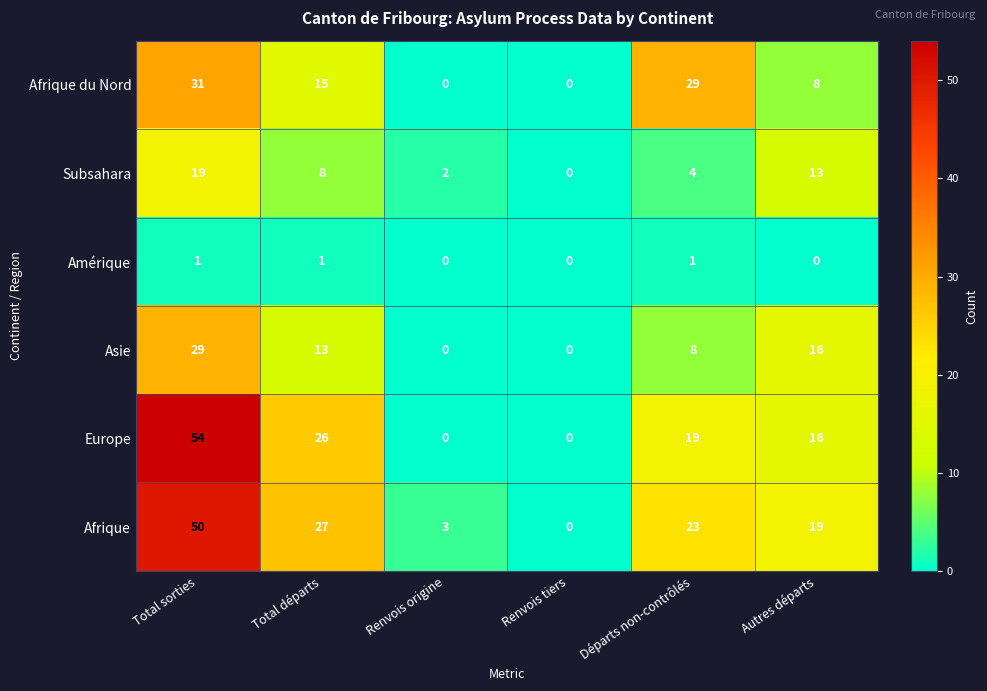

Read the Subsahara value at Autres départs, to the nearest 5.

15